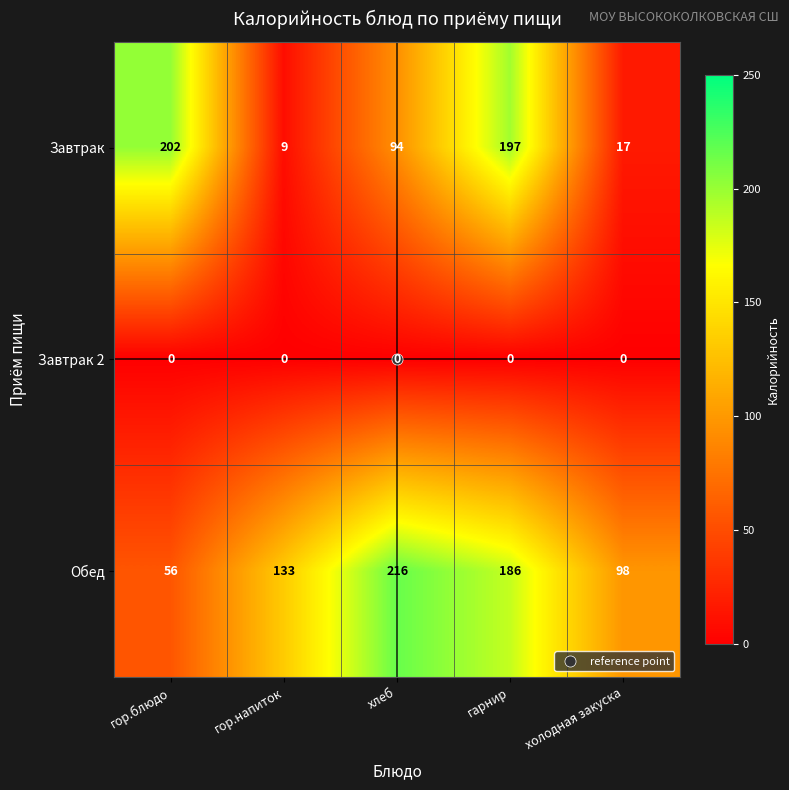

At how many categories does at least one series exceed 148?

3